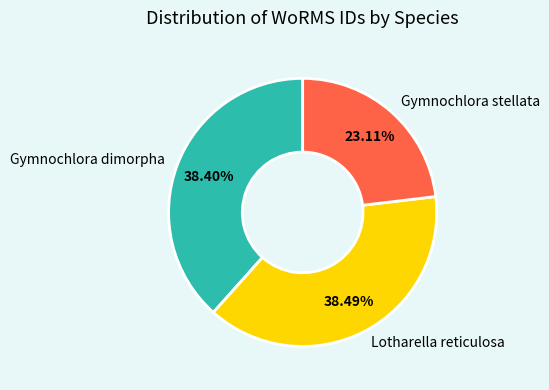

To the nearest percent, what is the combined percentage of Gymnochlora dimorpha and Lotharella reticulosa?

77%